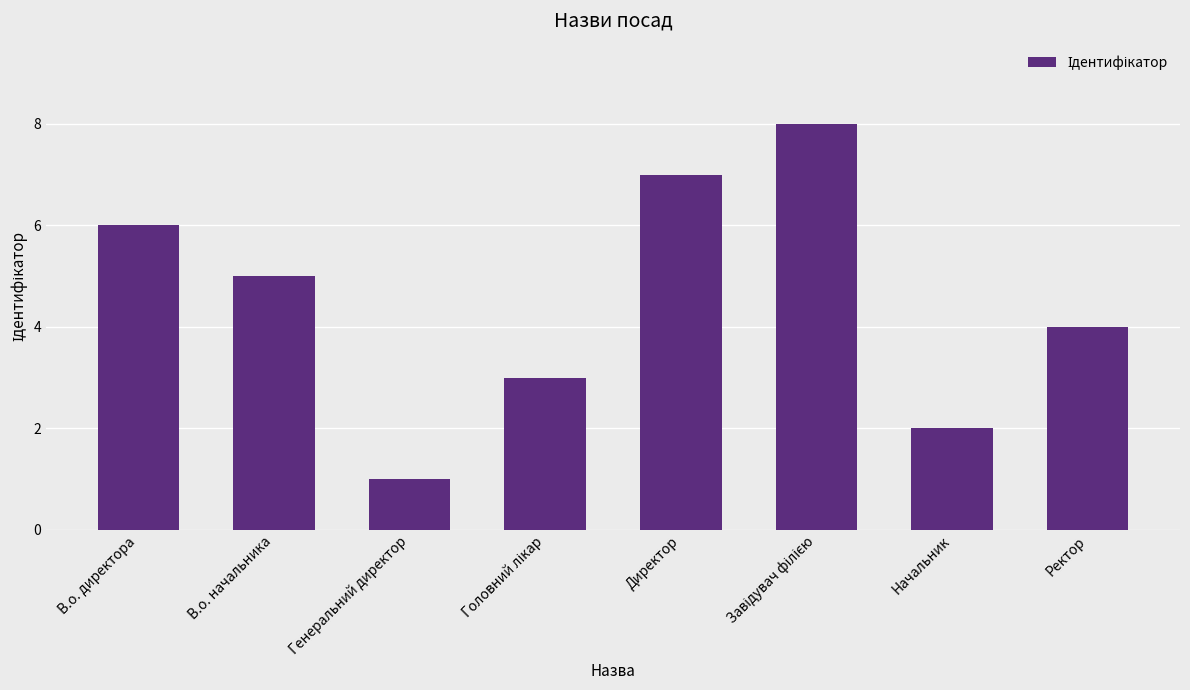

What is the minimum value shown in the chart?

1